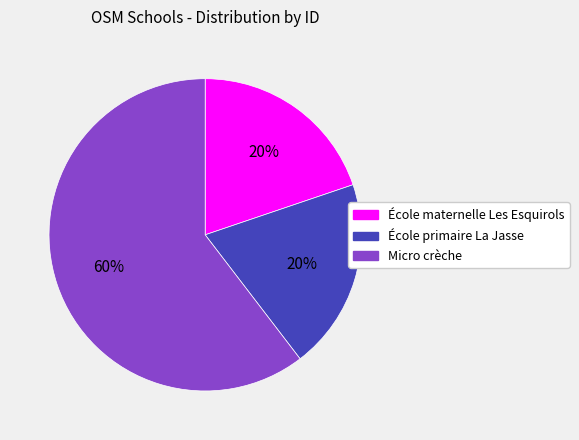

To the nearest percent, what is the combined percentage of École maternelle Les Esquirols and Micro crèche?

80%